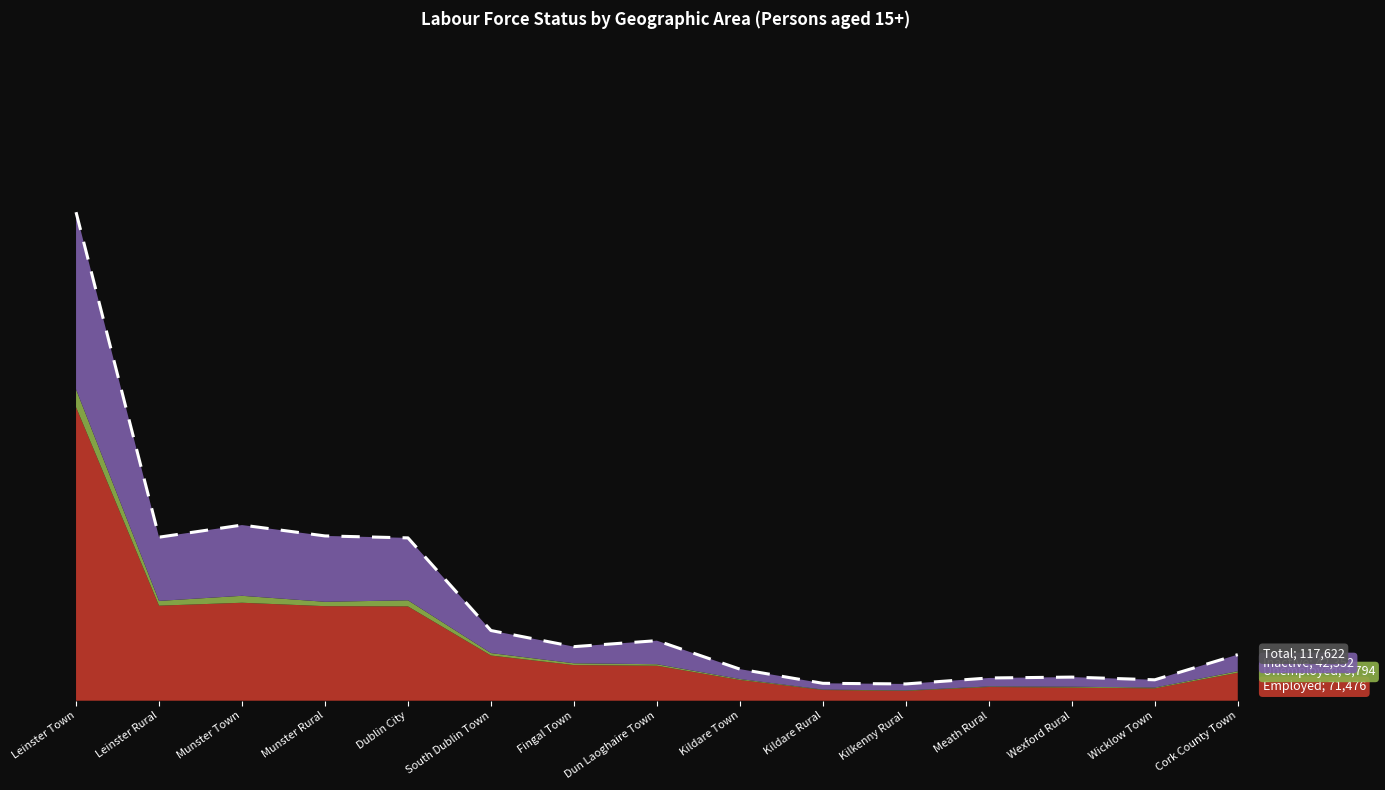

Approximately how many times larger is the value at Leinster Rural compared to Munster Rural?

1.0